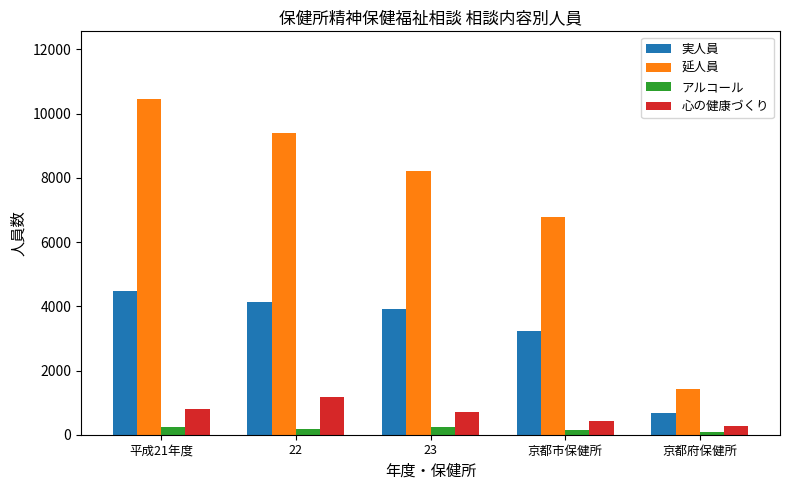

Between 22 and 23, which series saw the biggest shift?

延人員